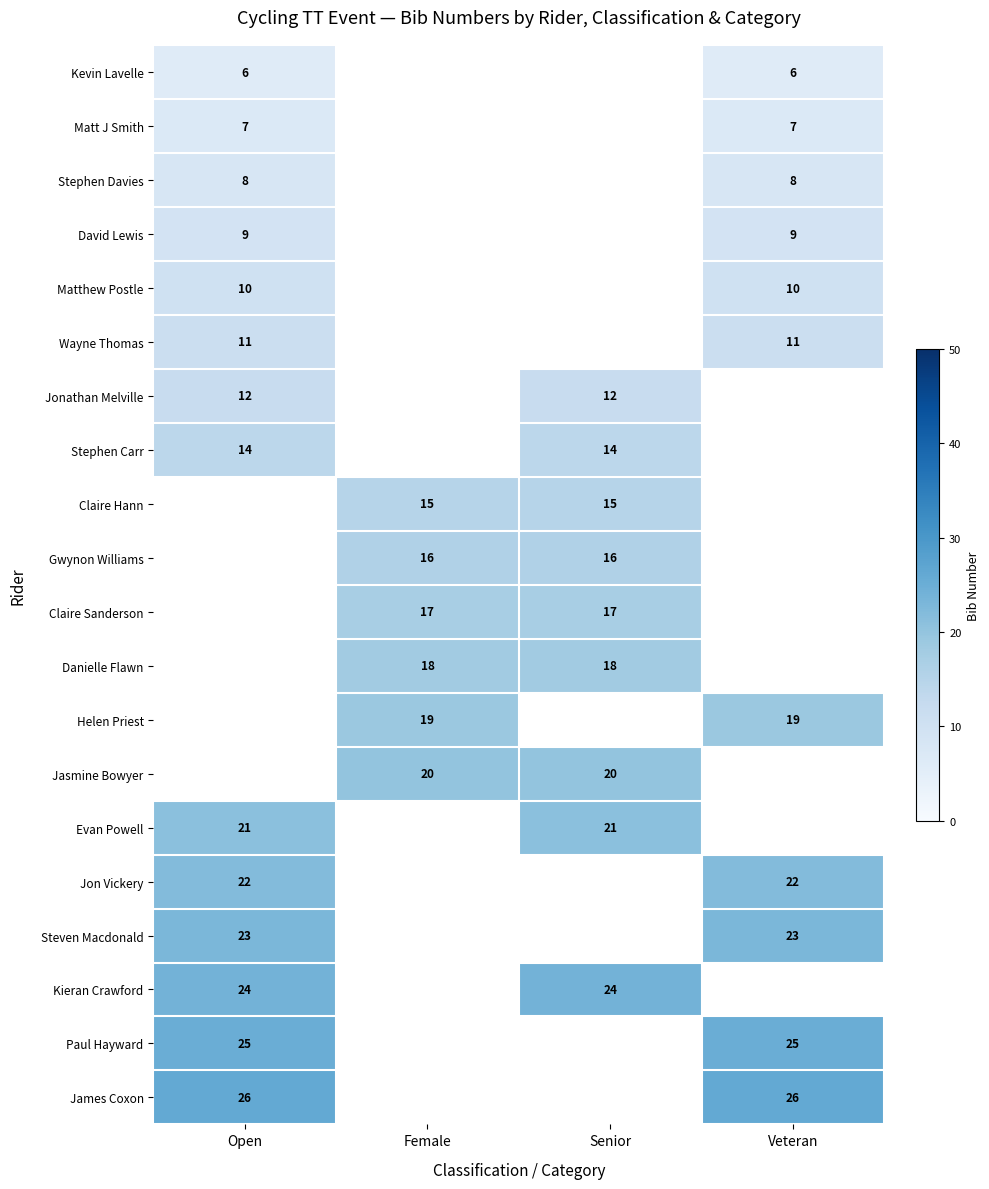

True or false: Claire Hann has a value of 15 at Female.

True